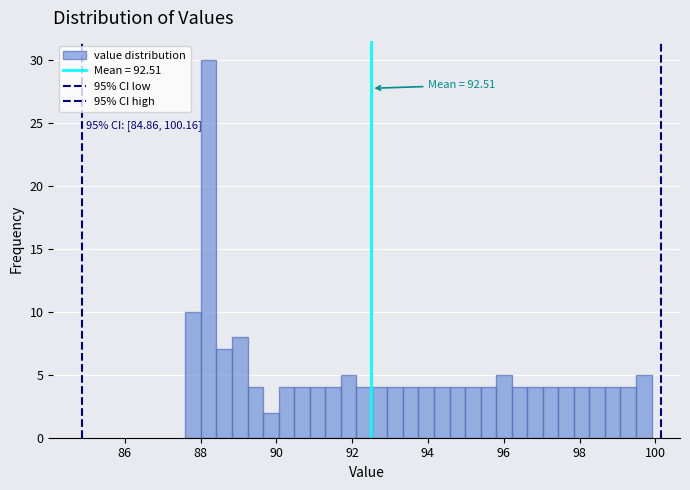

Read against the x-axis, roughly where is the centre of the tallest bar?

88.2